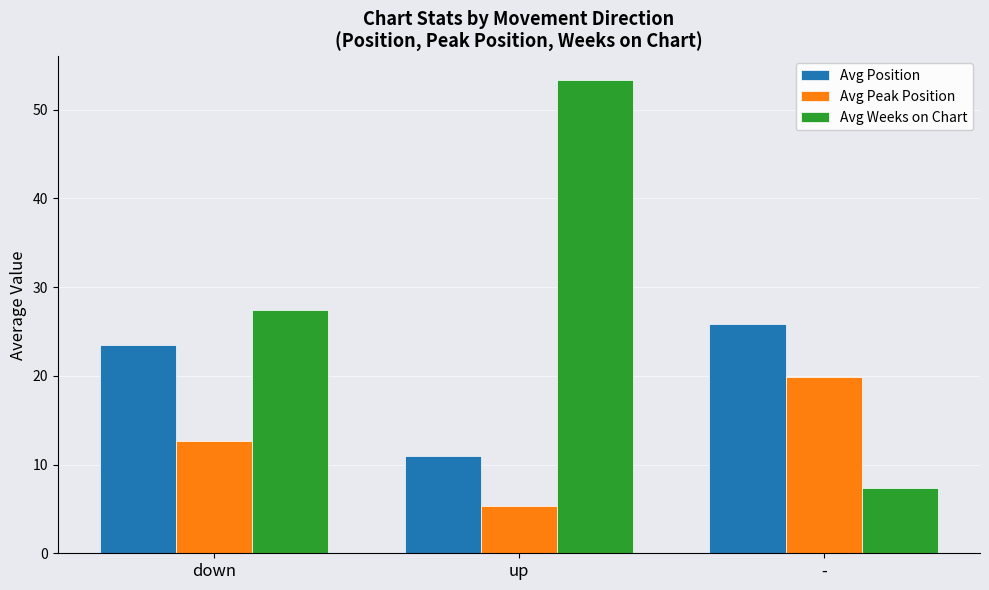

What is the lowest value of the Avg Position series?

10.9